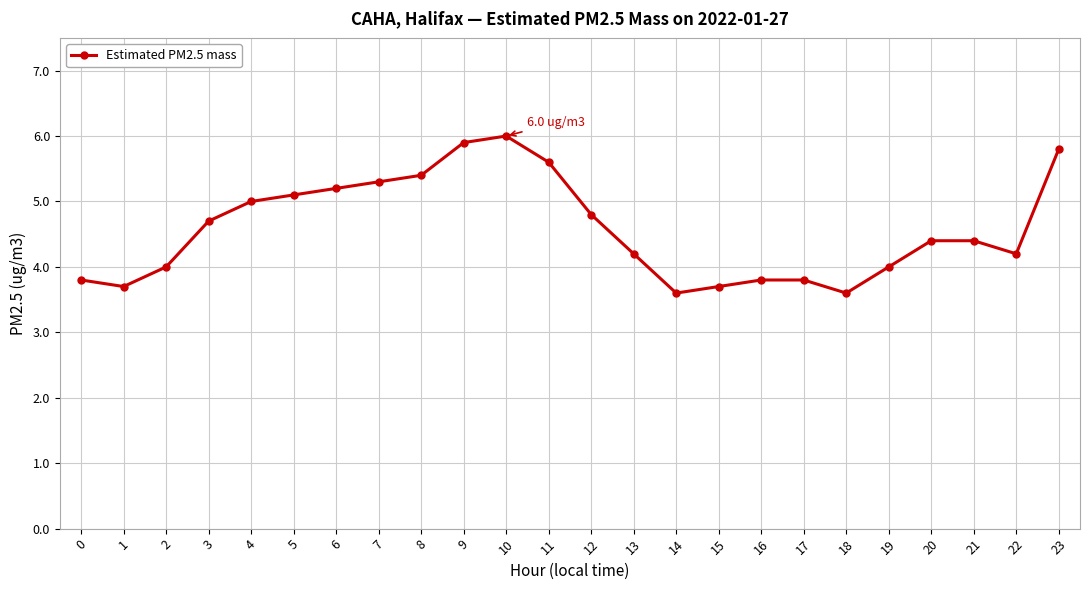

What is the sum of the values at 5 and 3?

9.8